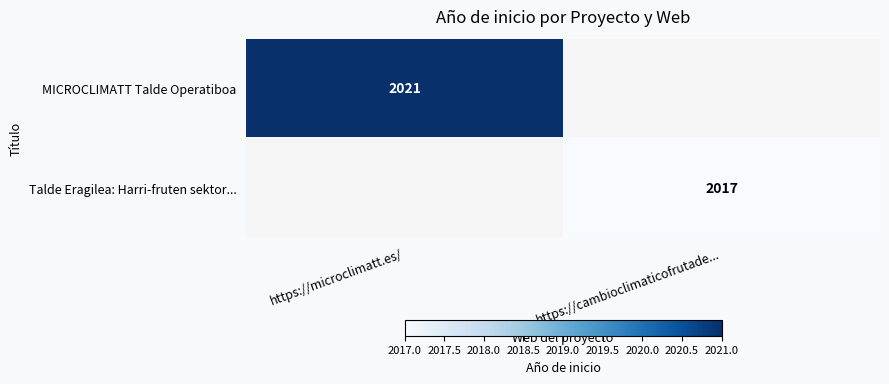

The value of Talde Eragilea: Harri-fruten sektor... at https://cambioclimaticofrutade... is 501. True or false?

False